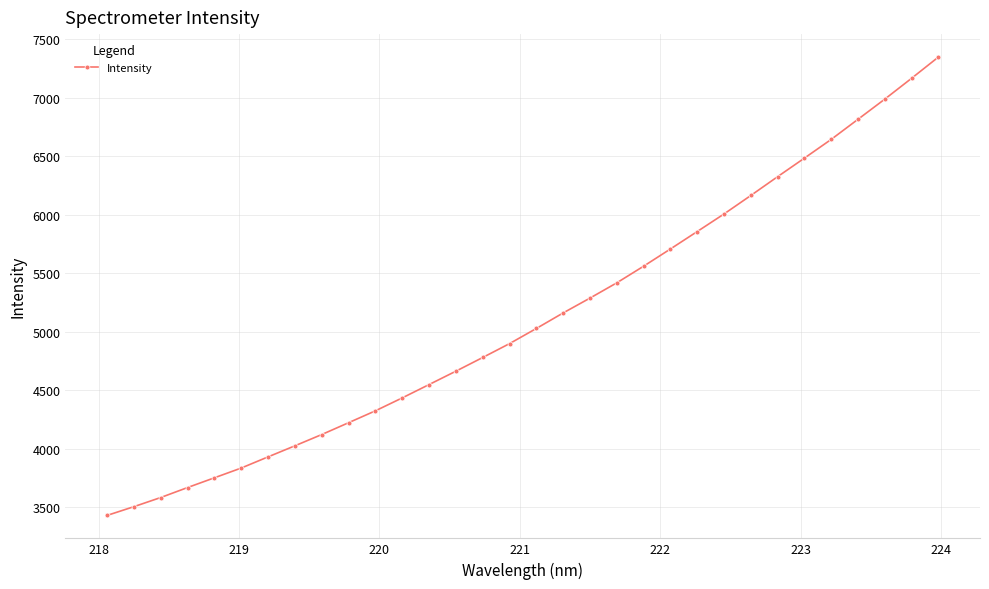

What is the minimum value shown in the chart?

3431.4